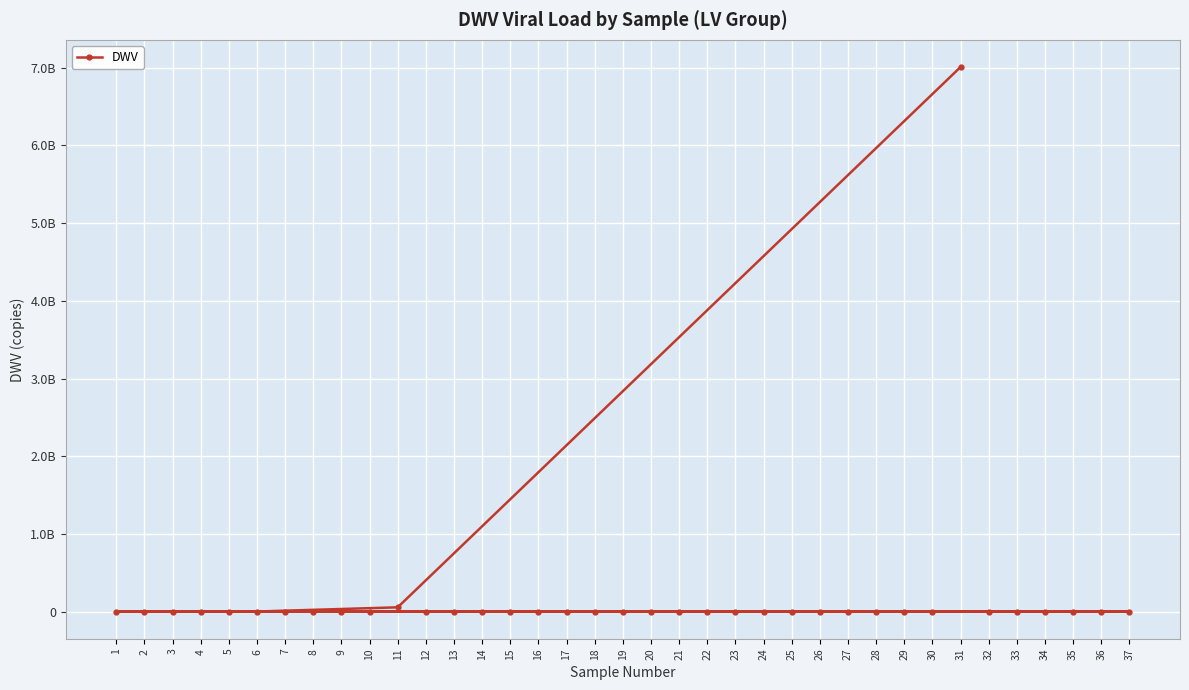

What is the sum of the values at 12 and 7?

97435.5